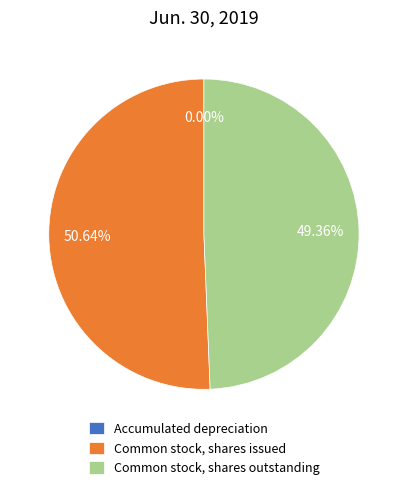

Is the sum of Common stock, shares issued and Common stock, shares outstanding greater than half?

Yes